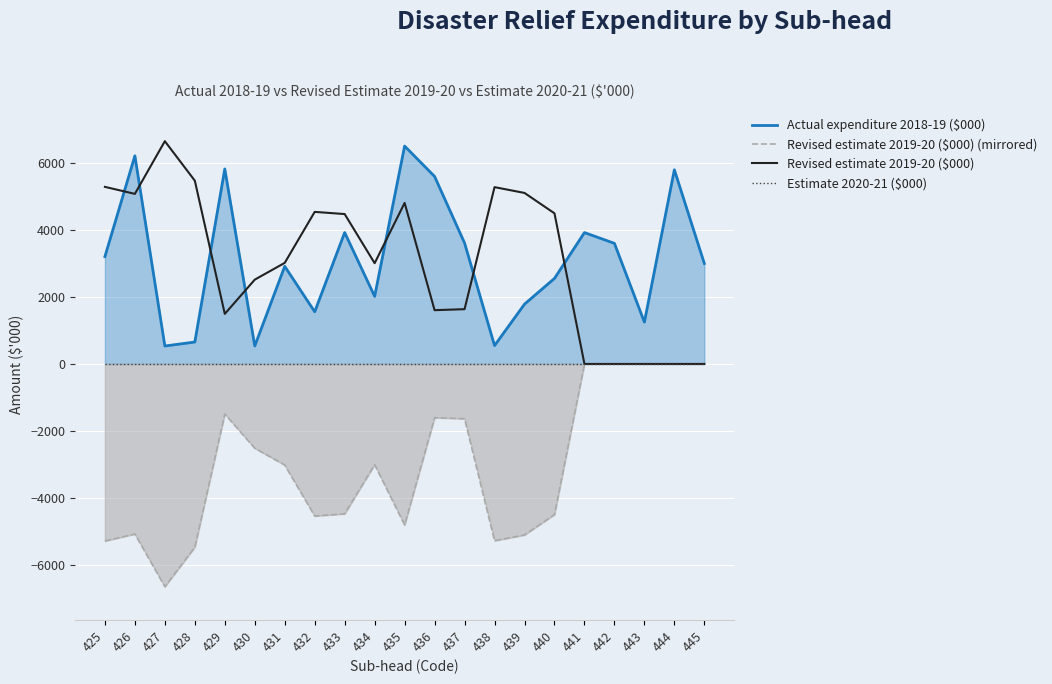

True or false: Revised estimate 2019-20 ($000) (mirrored) has more than 2 points higher than both neighbors.

True